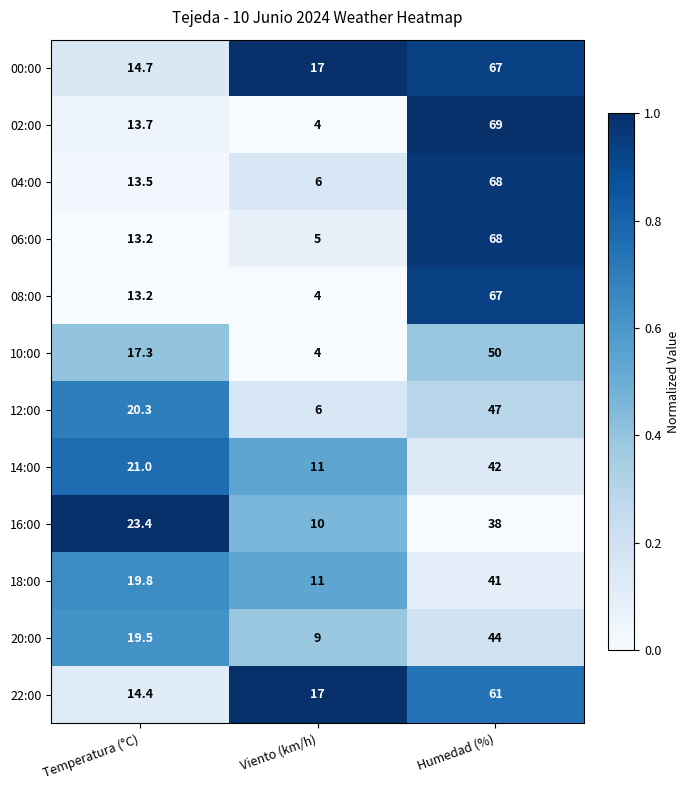

What value does the 20:00 series have at Temperatura (°C)?

19.5